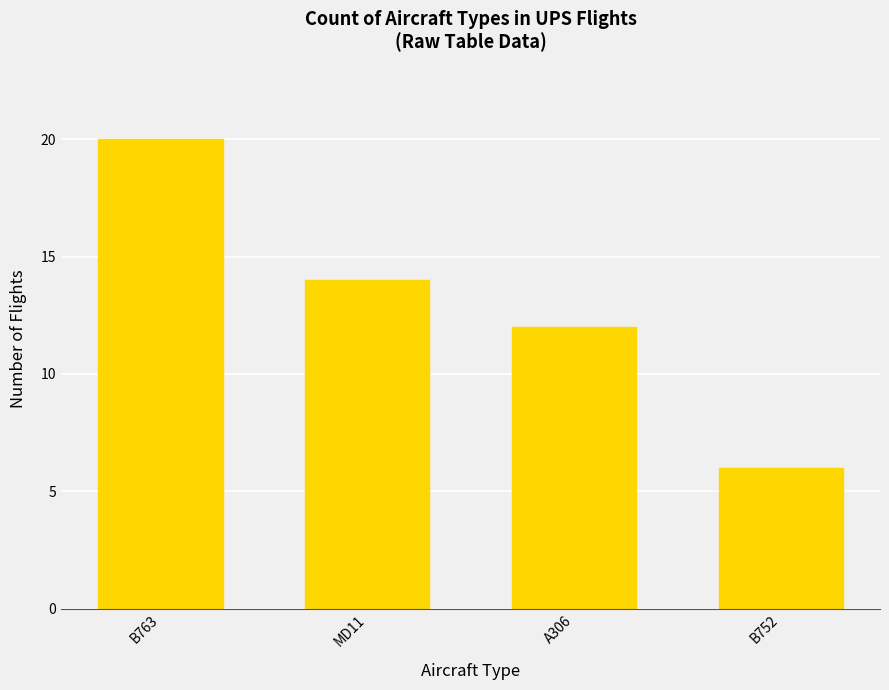

What is the difference between the maximum and second lowest values?

8